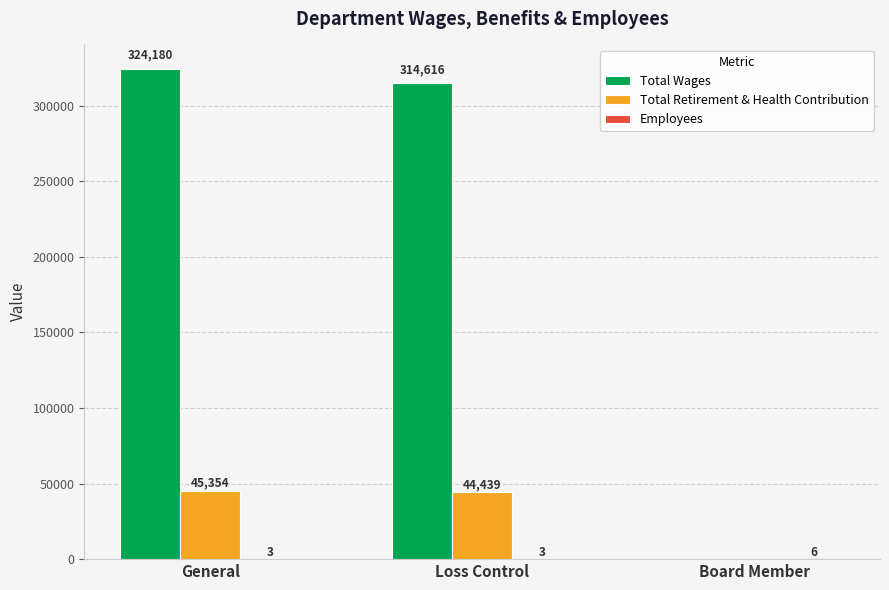

What is the maximum value shown in the chart?

324180